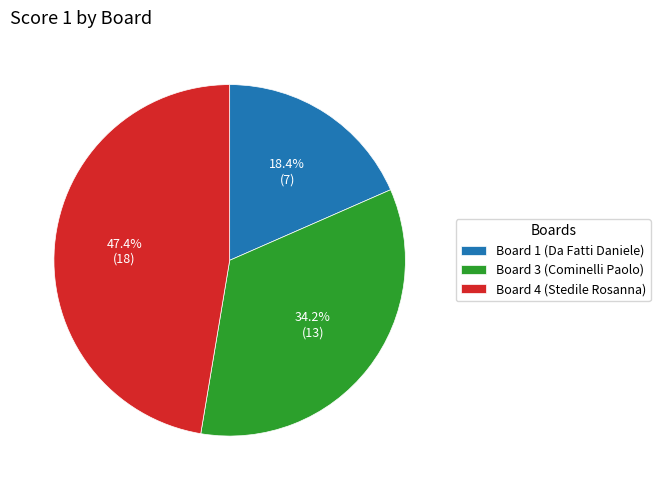

Which has a higher value, Board 1 (Da Fatti Daniele) or Board 4 (Stedile Rosanna)?

Board 4 (Stedile Rosanna)